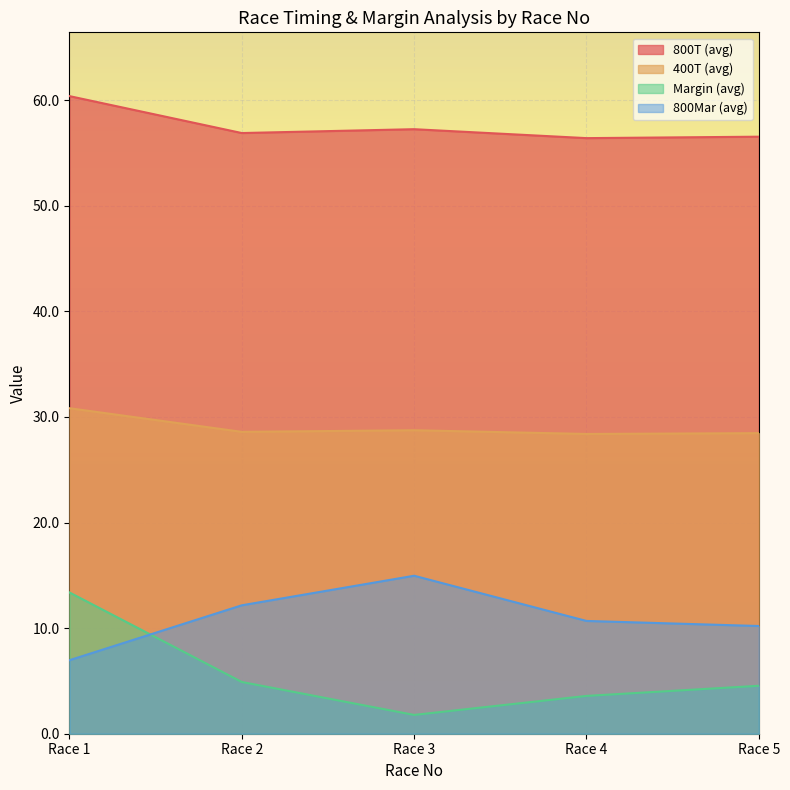

At which category does 800T reach its first local valley?

Race 2